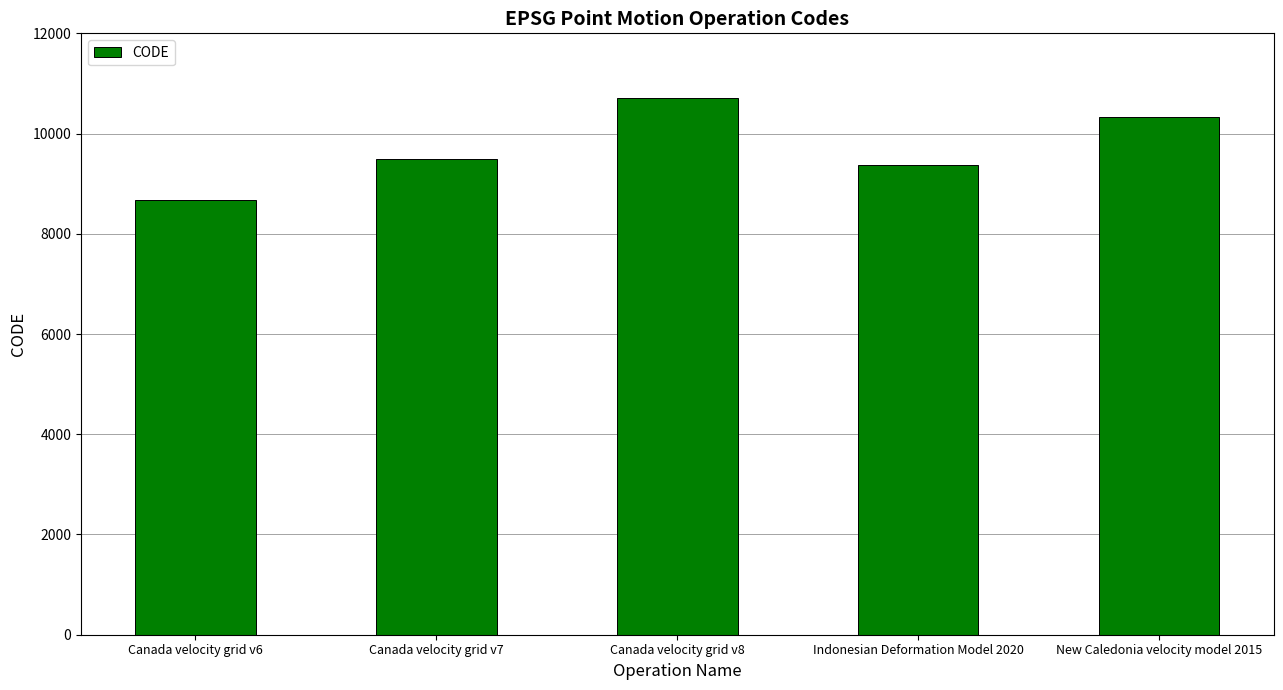

Which has a higher value, Canada velocity grid v7 or Canada velocity grid v6?

Canada velocity grid v7